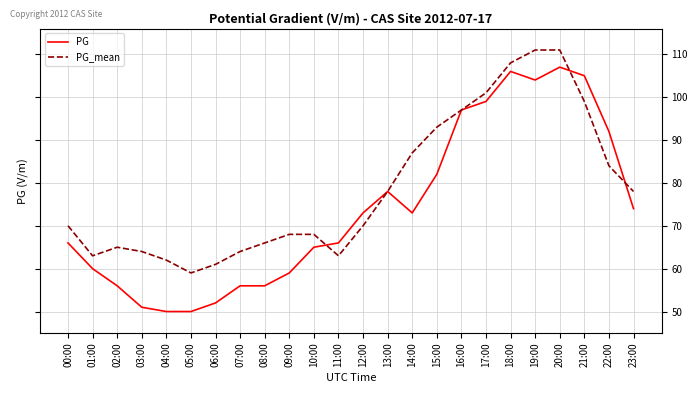

Count the number of data series in this chart.

2